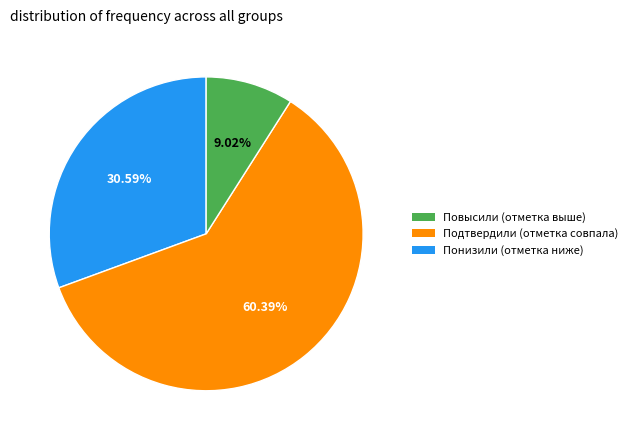

Does any single category account for the majority?

Yes